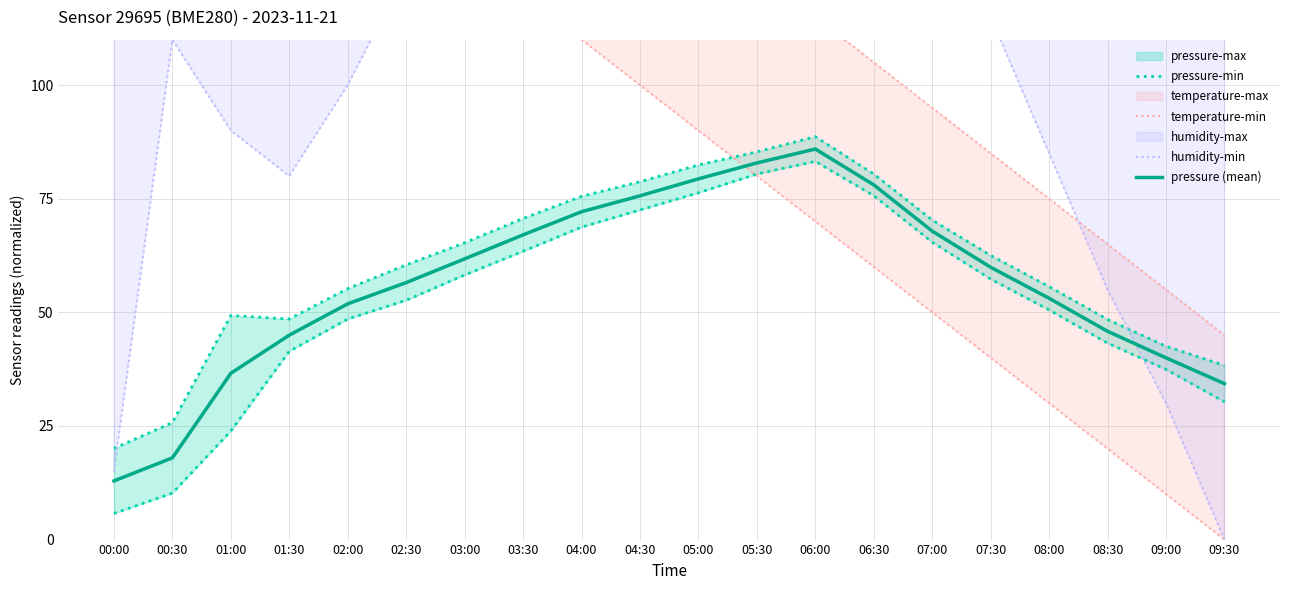

Which category has the lowest value in the pressure (mean) series?

00:00